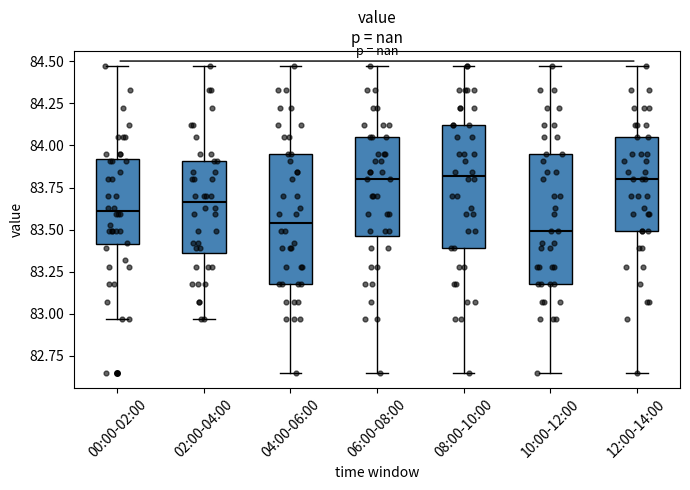

Reading left to right, read every box against the y-axis: the position of its median line, the range the box covers, and the ends of its whiskers. The values are not printed on the chart, so give them approximately, as read against the axis.

00:00-02:00: median 83.60, box 83.40 to 83.90, whiskers 82.95 to 84.45
02:00-04:00: median 83.65, box 83.35 to 83.90, whiskers 82.95 to 84.45
04:00-06:00: median 83.55, box 83.20 to 83.95, whiskers 82.65 to 84.45
06:00-08:00: median 83.80, box 83.45 to 84.05, whiskers 82.65 to 84.45
08:00-10:00: median 83.80, box 83.40 to 84.10, whiskers 82.65 to 84.45
10:00-12:00: median 83.50, box 83.20 to 83.95, whiskers 82.65 to 84.45
12:00-14:00: median 83.80, box 83.50 to 84.05, whiskers 82.65 to 84.45